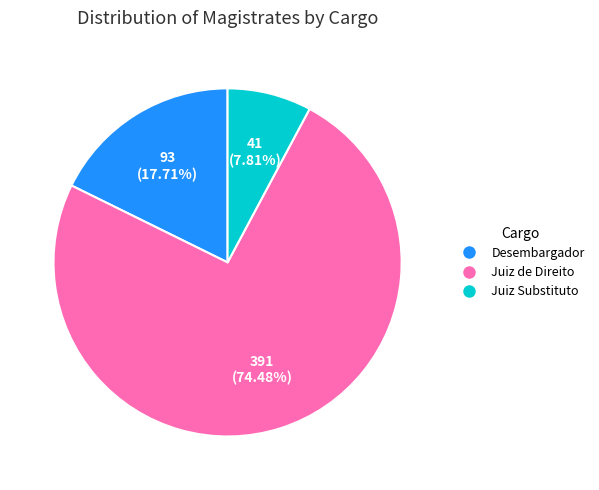

Rank the categories by value from lowest to highest.

Juiz Substituto, Desembargador, Juiz de Direito